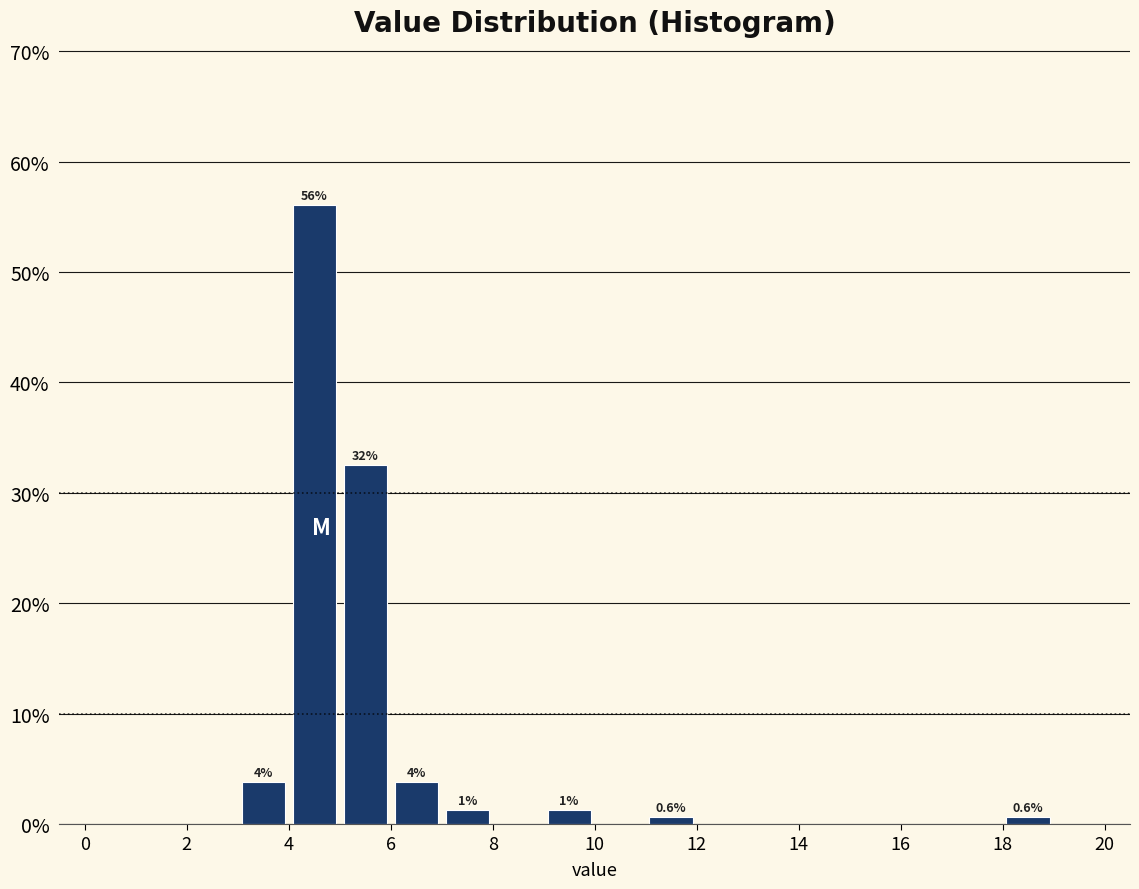

Which range on the x-axis has the tallest bar?

4 to 5